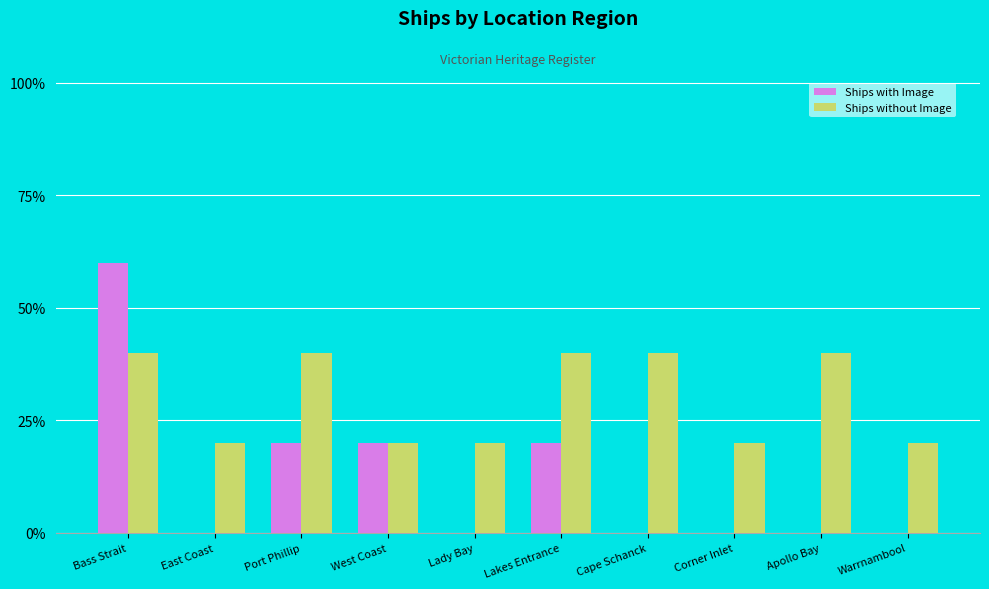

What is the total value across all series at Bass Strait?

100